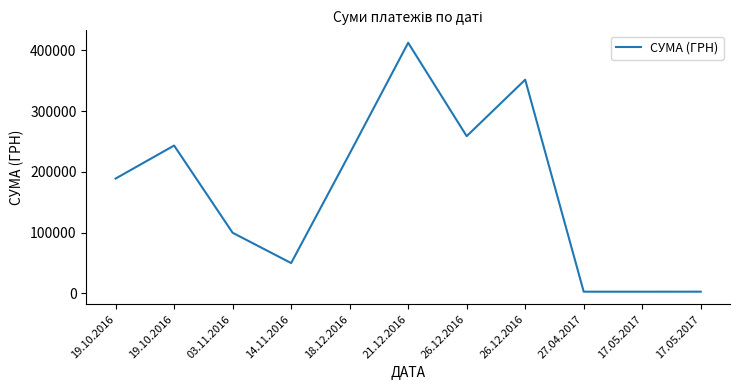

Is it true that the value at 19.10.2016 is 189013.5?

True